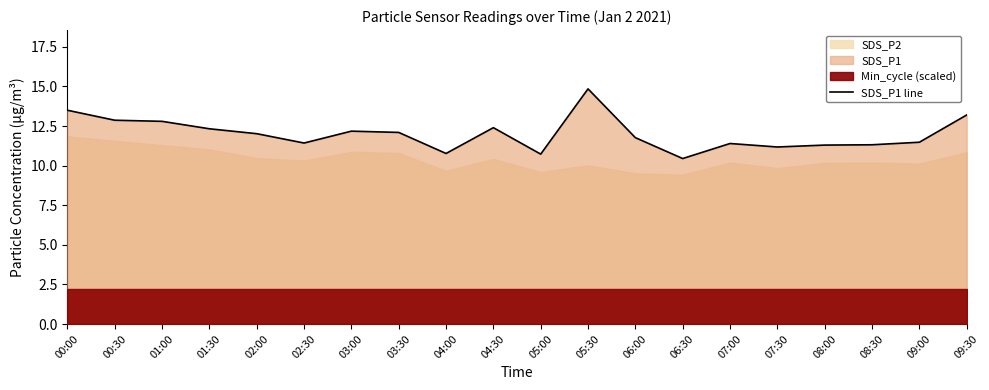

What is the average value?

12.0